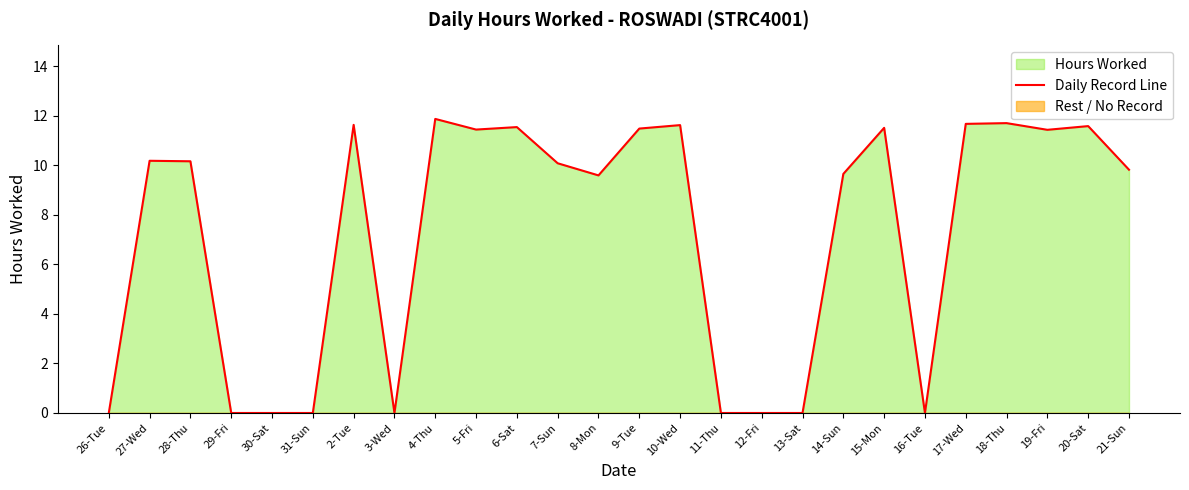

What position from the right is 27-Wed?

25